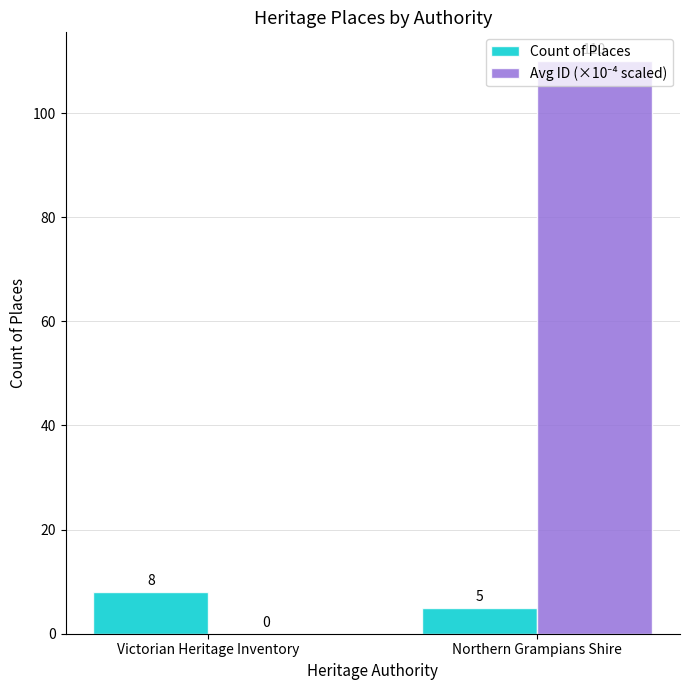

What is the greatest value displayed?

110